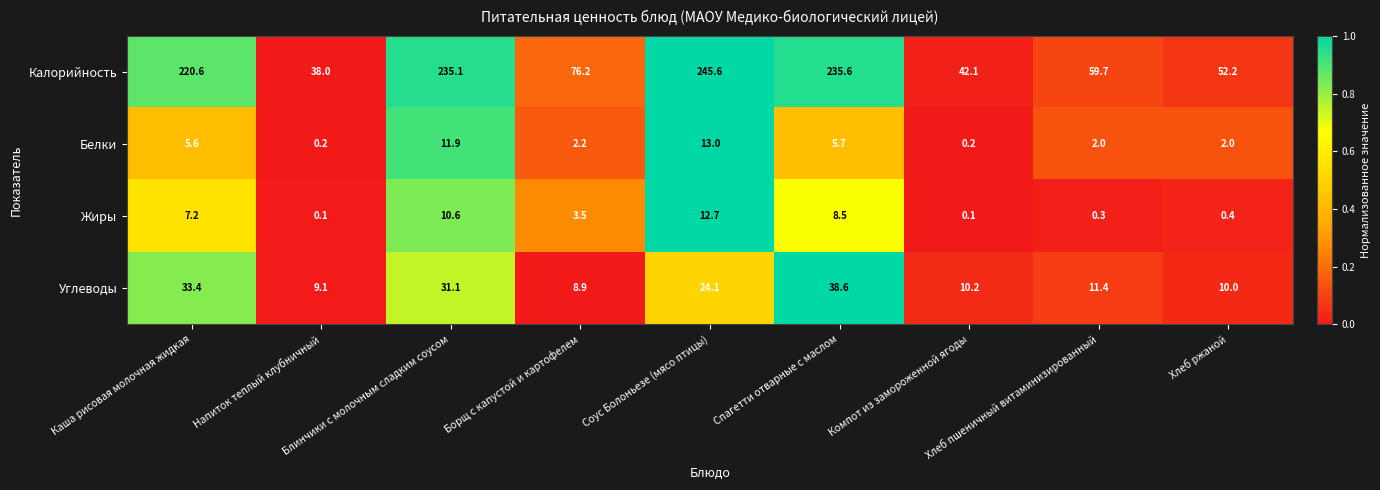

List the series in order of their peak value, lowest first.

Жиры, Белки, Углеводы, Калорийность